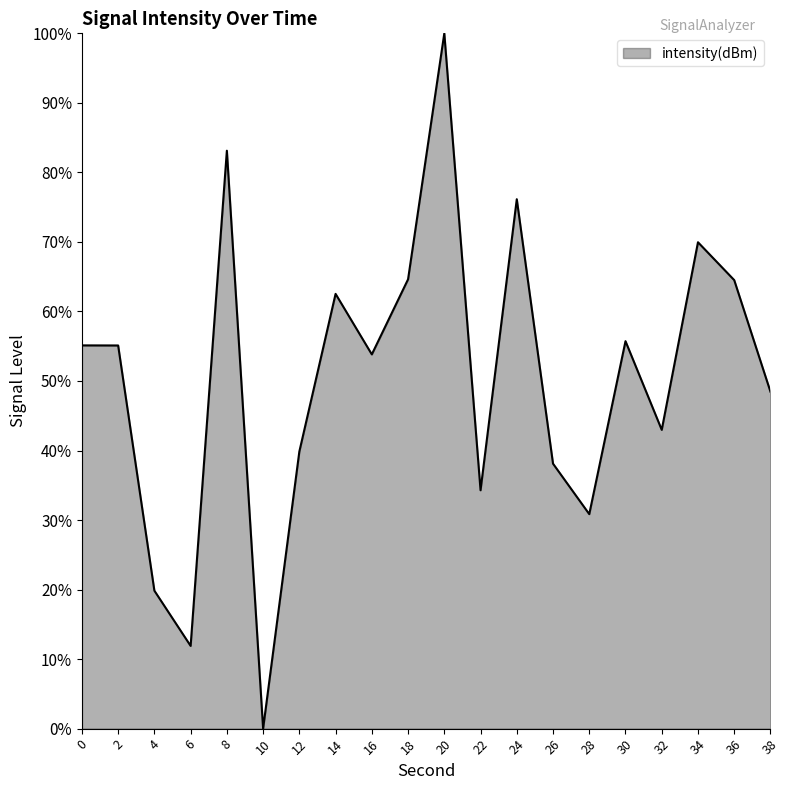

True or false: there are more than 2 points higher than both neighbors.

True